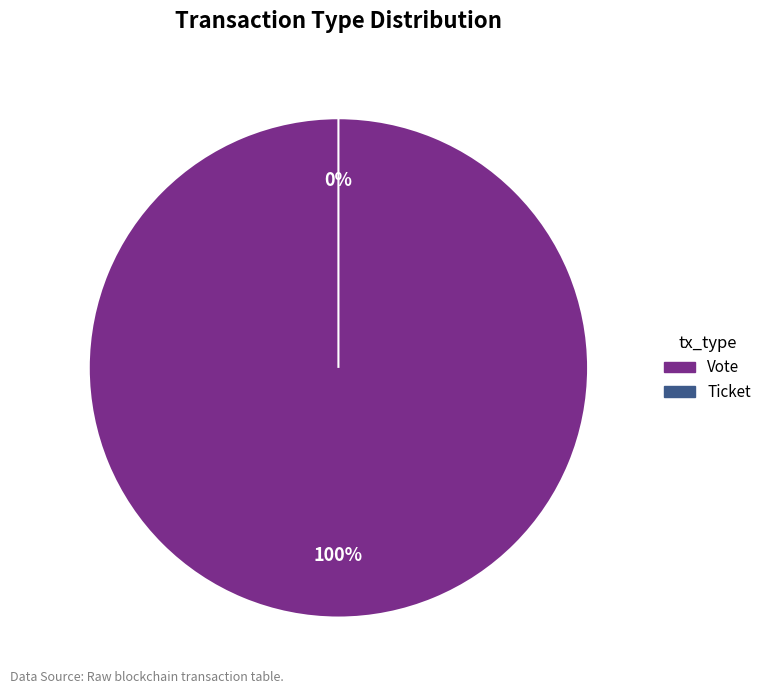

Which has a higher value, Ticket or Vote?

Vote